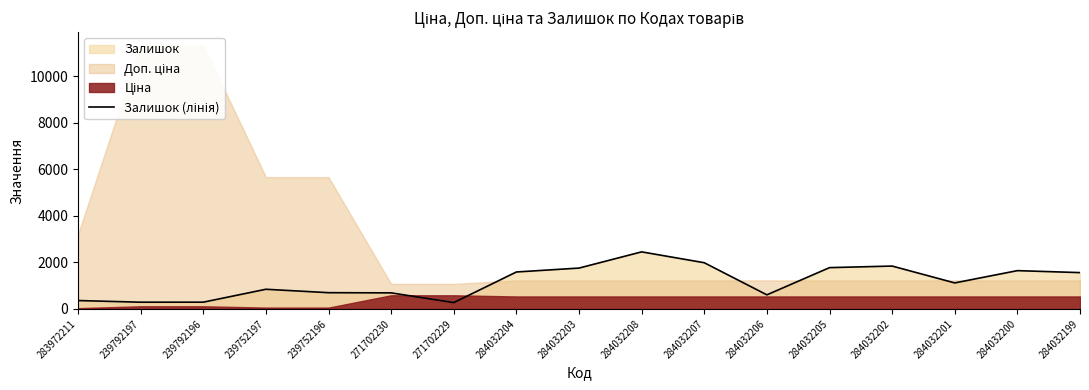

Approximately how many times larger is the value at 284032206 compared to 239752197?

0.7